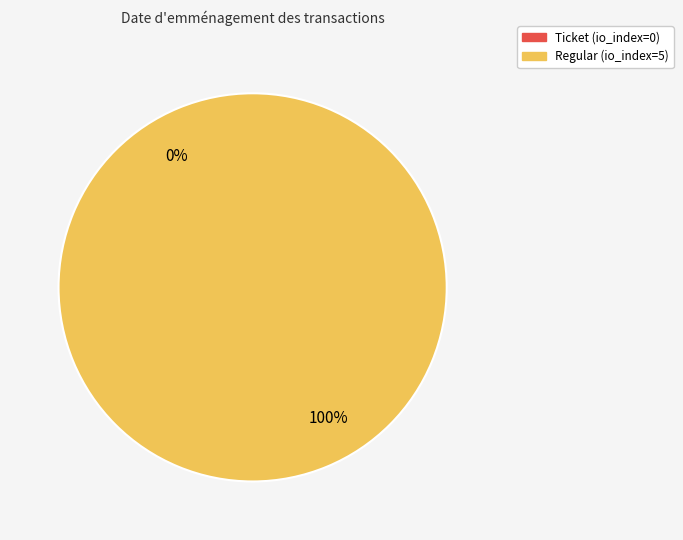

Do Ticket (io_index=0) and Regular (io_index=5) together represent more than half of the pie?

Yes